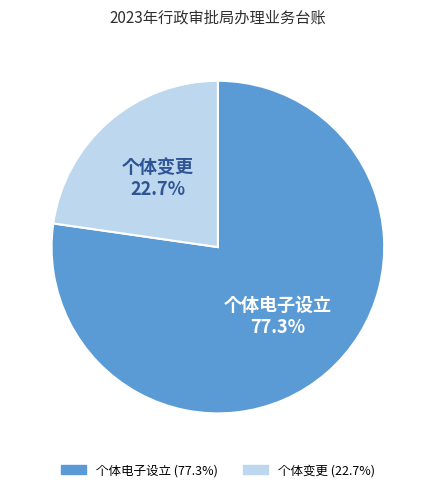

The 个体电子设立 slice represents 89% of the pie. True or false?

False